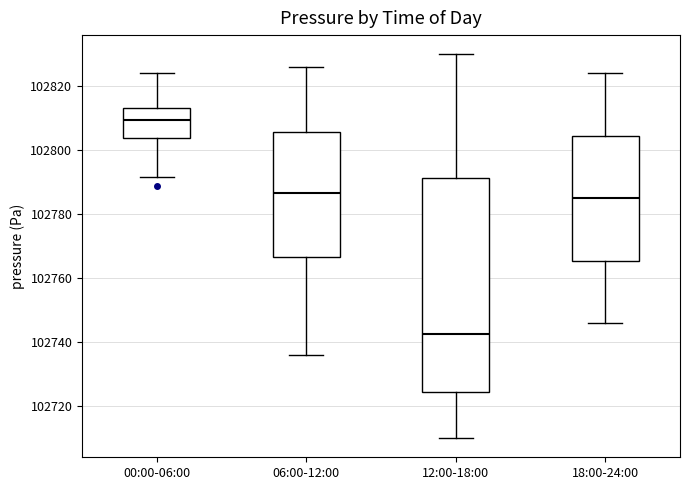

Where is the upper edge of the box for 00:00-06:00 on the y-axis? The values are not printed on the chart, so give them approximately, as read against the axis.

102814